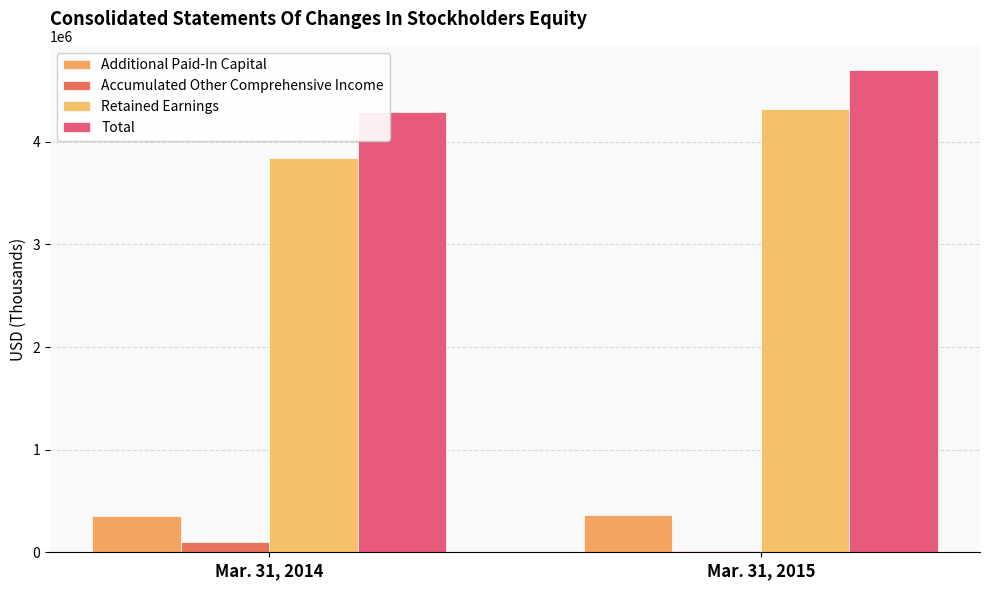

What is the value of the Accumulated Other Comprehensive Income bar at the 2nd from the left?

12430